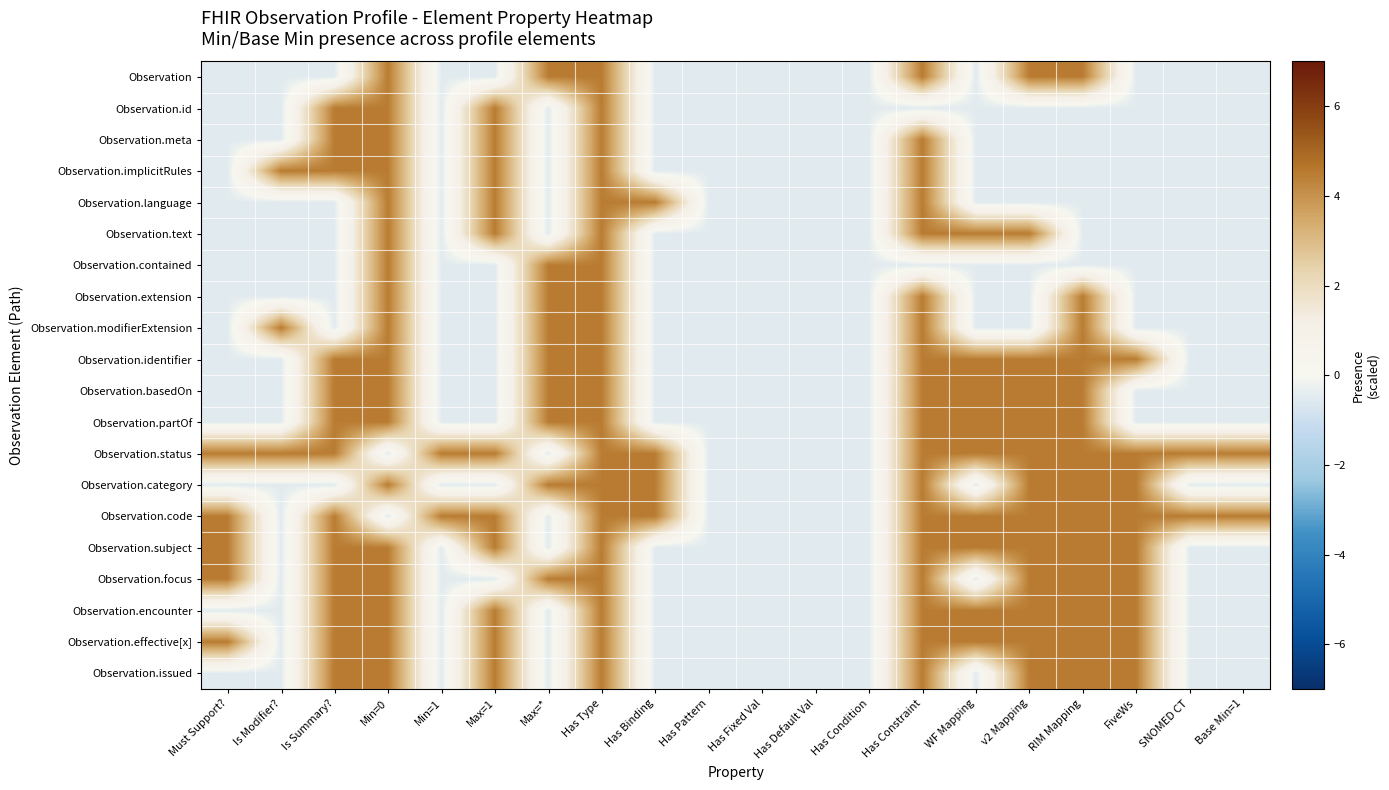

What is the total value across all series at Has Default Val?

-10.0